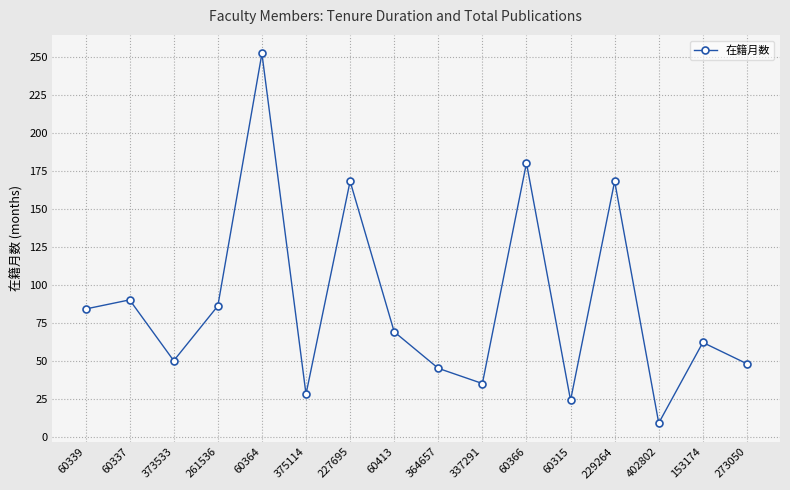

Reading right to left, what are all the values shown in this chart?

273050=48	153174=62	402802=9	229264=168	60315=24	60366=180	337291=35	364657=45	60413=69	227695=168	375114=28	60364=252	261536=86	373533=50	60337=90	60339=84